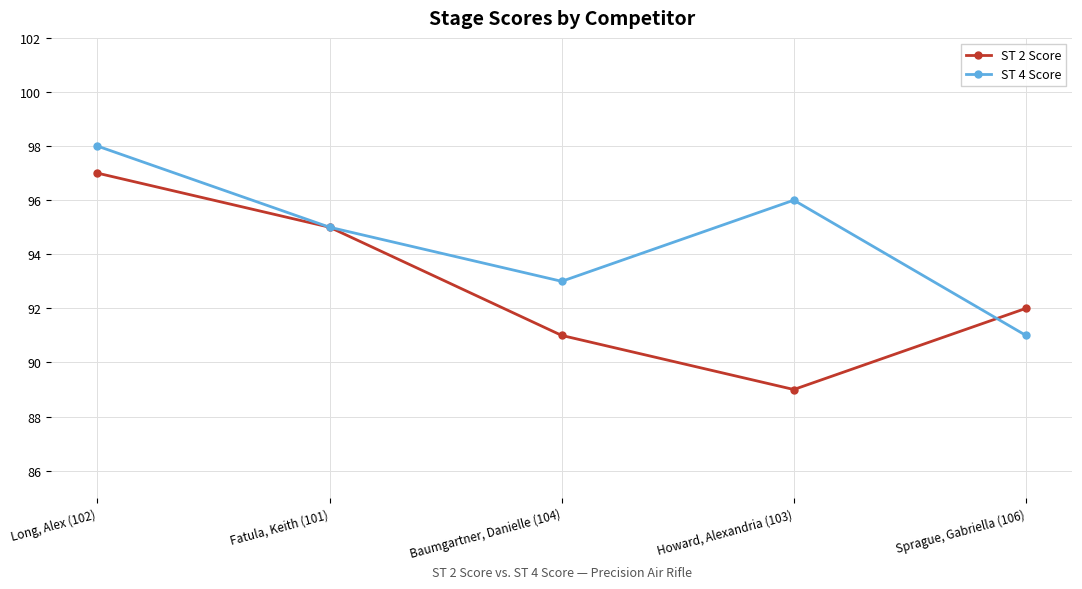

List the series in order of their overall mean, highest first.

ST 4 Score, ST 2 Score